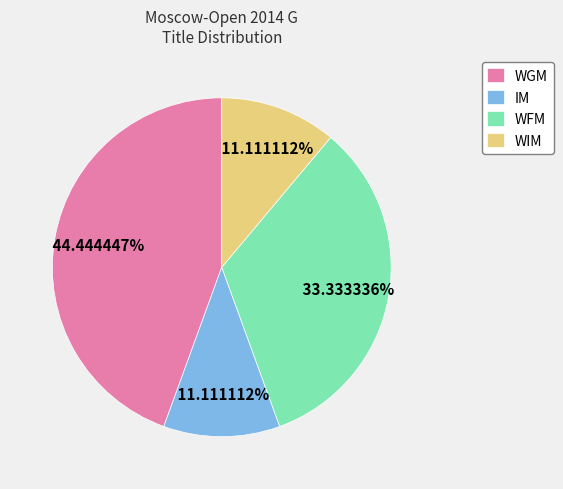

What is the ratio of the value at WGM to the value at WFM?

1.3